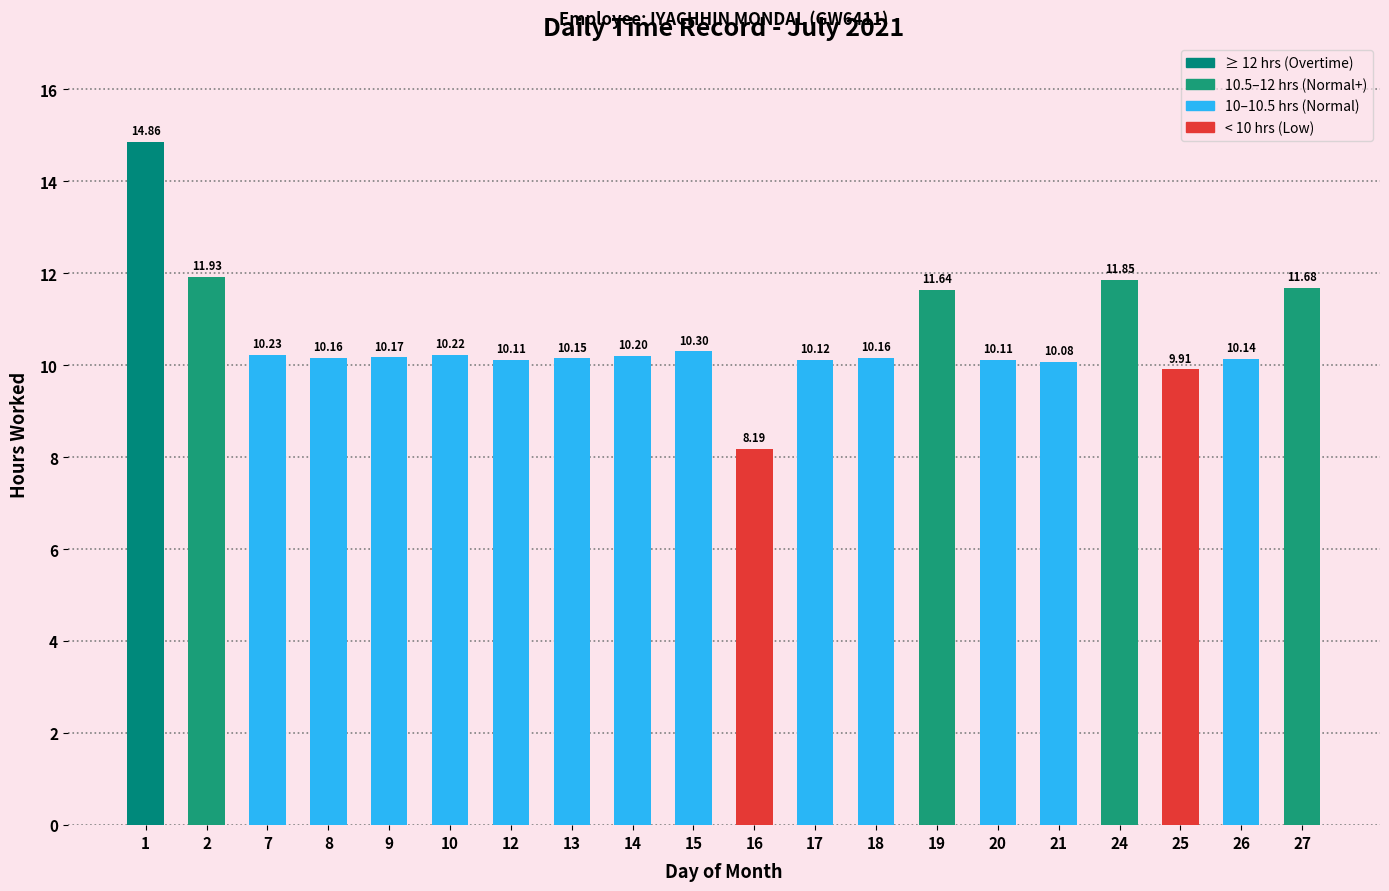

What is the value of the 5th bar from the left?

10.2